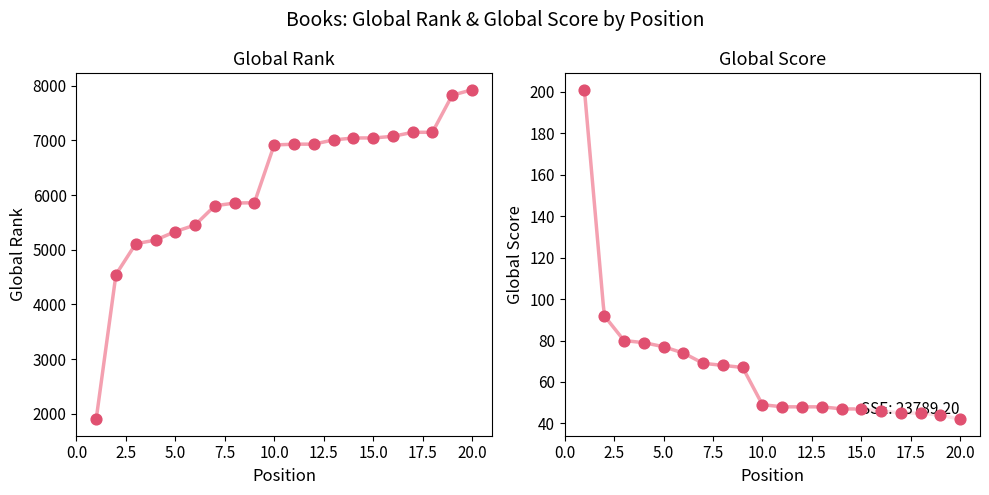

Which series reaches the maximum Y coordinate?

Global Rank